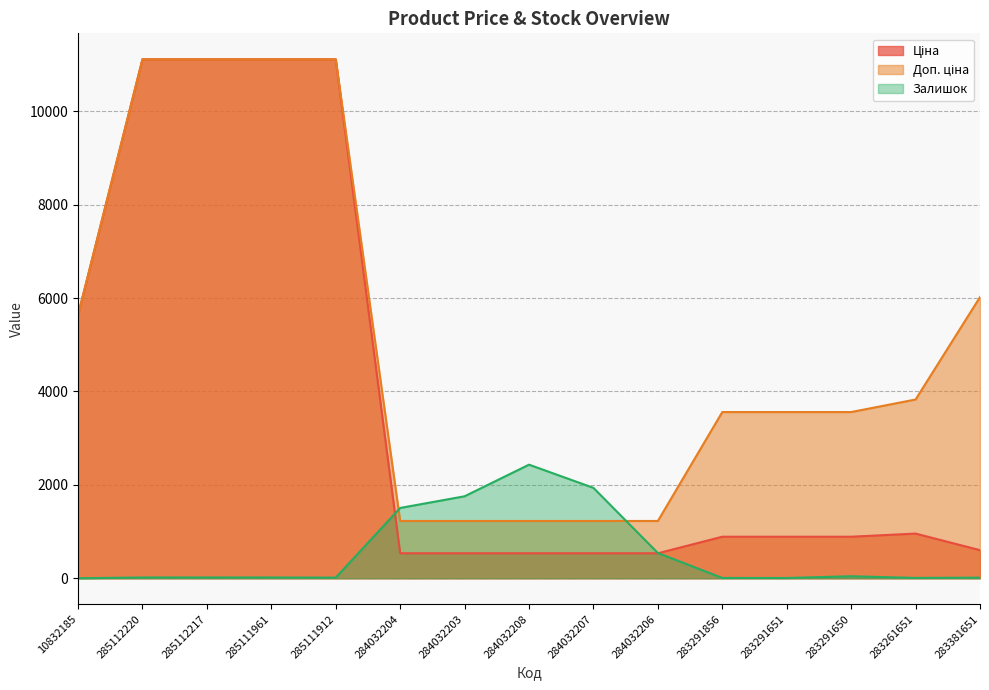

True or false: Ціна and Доп. ціна intersect in this chart.

False